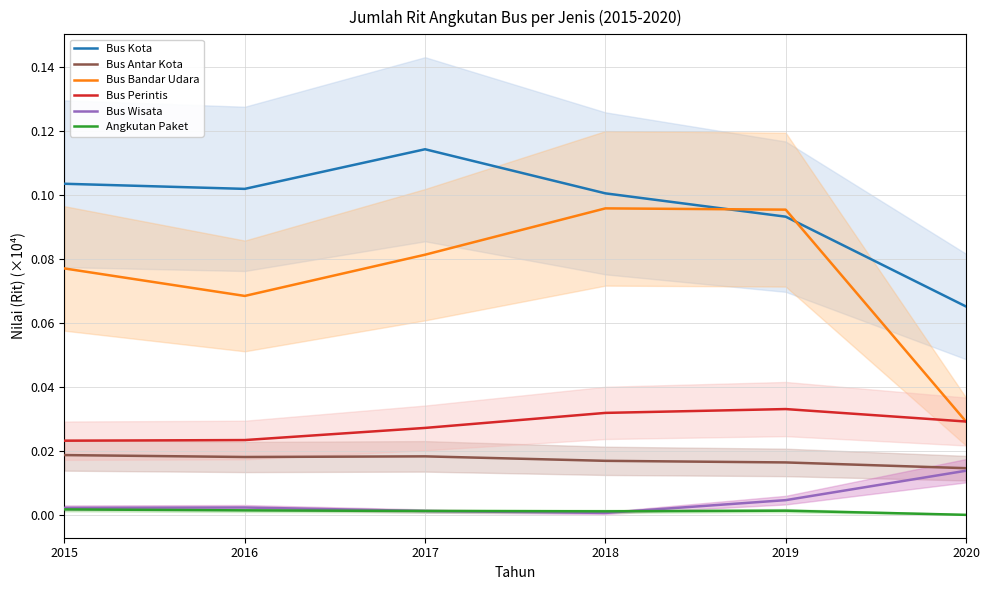

Reading right to left, list all the values displayed in this chart.

Bus Kota: 0.1	0.1	0.1	0.1	0.1	0.1
Bus Antar Kota: 0.0	0.0	0.0	0.0	0.0	0.0
Bus Bandar Udara: 0.0	0.1	0.1	0.1	0.1	0.1
Bus Perintis: 0.0	0.0	0.0	0.0	0.0	0.0
Bus Wisata: 0.0	0.0	0.0	0.0	0.0	0.0
Angkutan Paket: 0.0	0.0	0.0	0.0	0.0	0.0